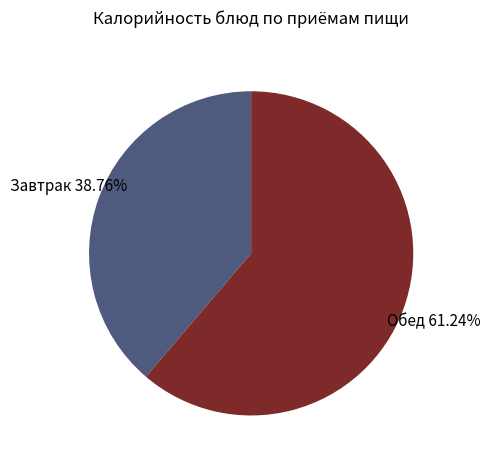

Is there a majority slice in this chart?

Yes